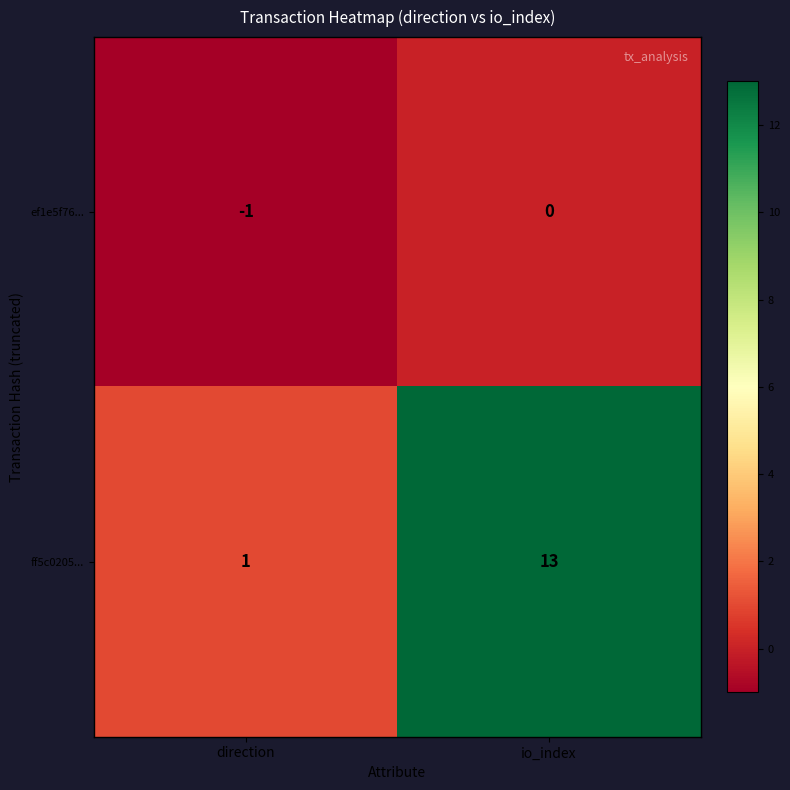

List the series in order of their peak value, highest first.

ff5c0205..., ef1e5f76...